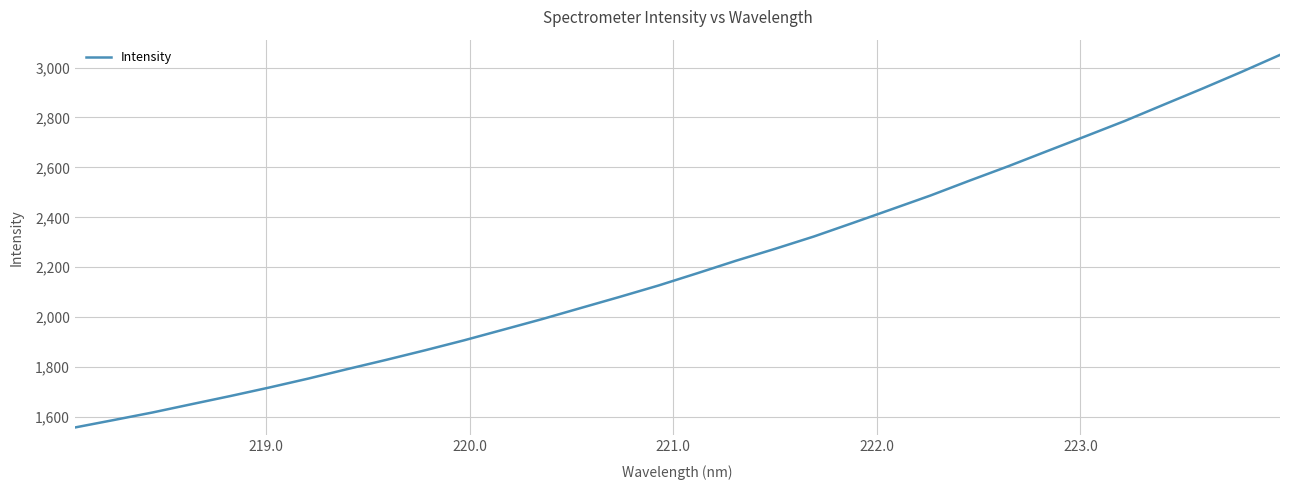

What is the maximum value shown in the chart?

3050.6